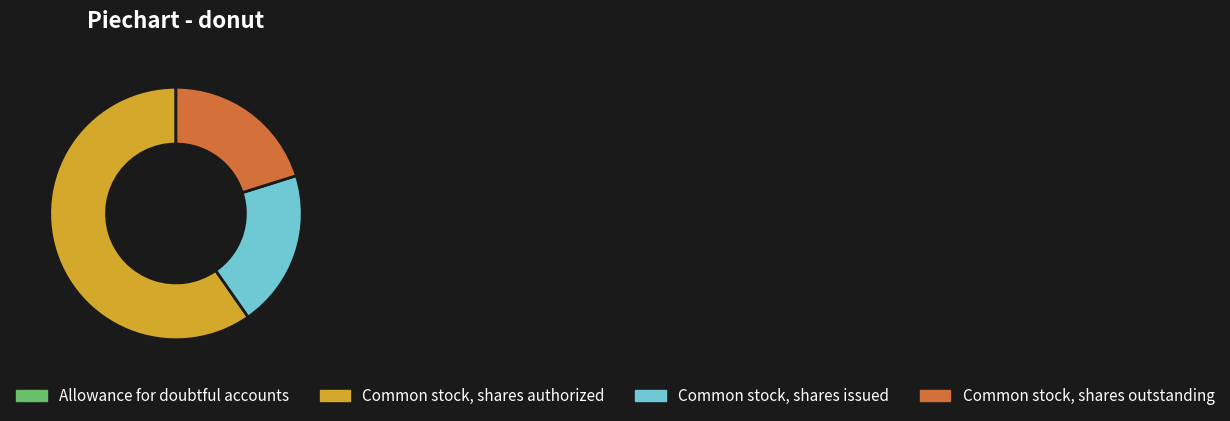

Is it true that Common stock, shares authorized is 60% of the pie?

True